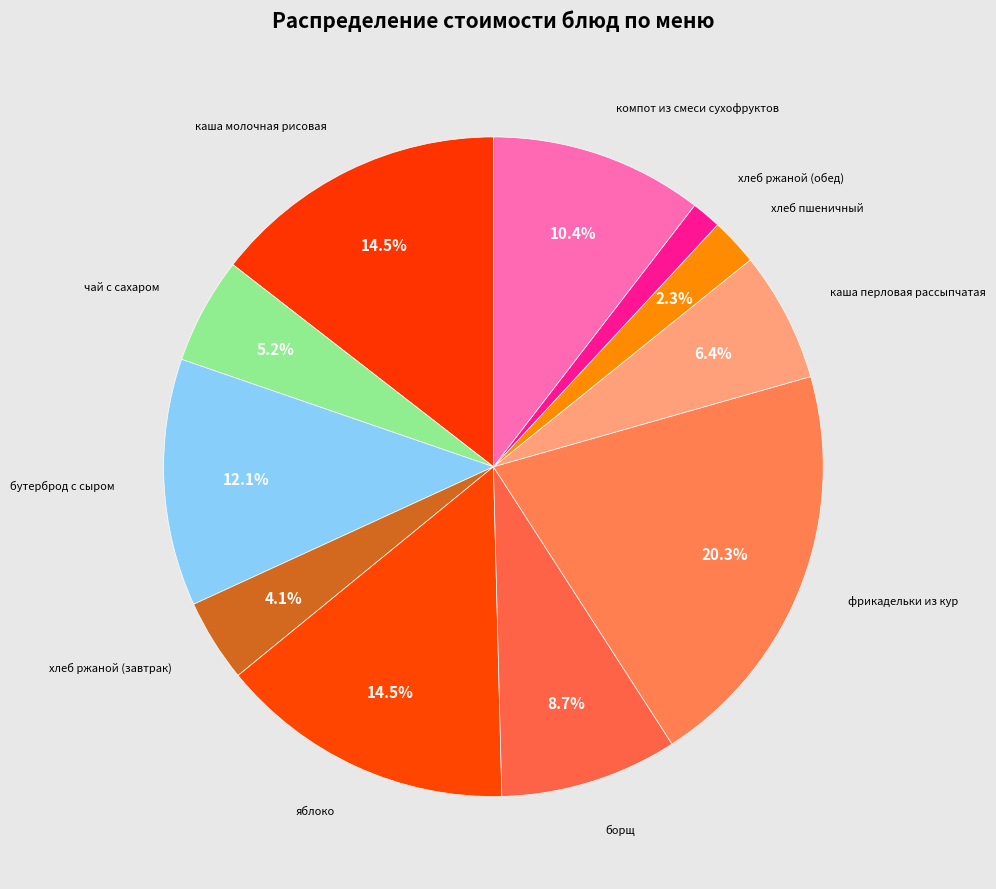

Count the number of slices in the pie.

11